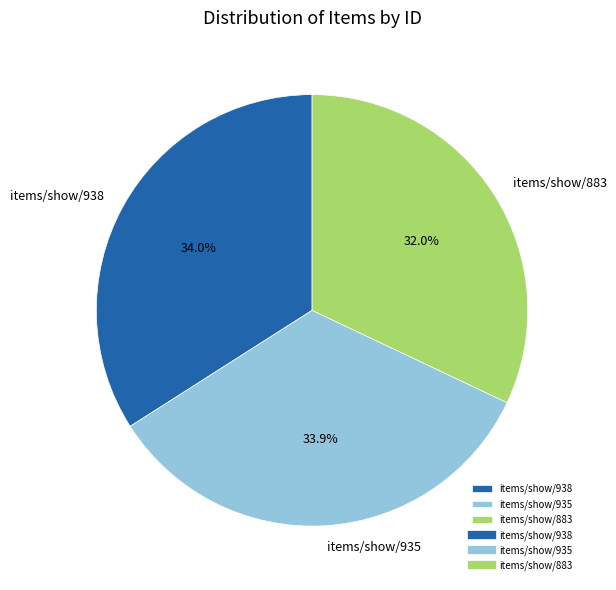

How many segments does this pie chart have?

3